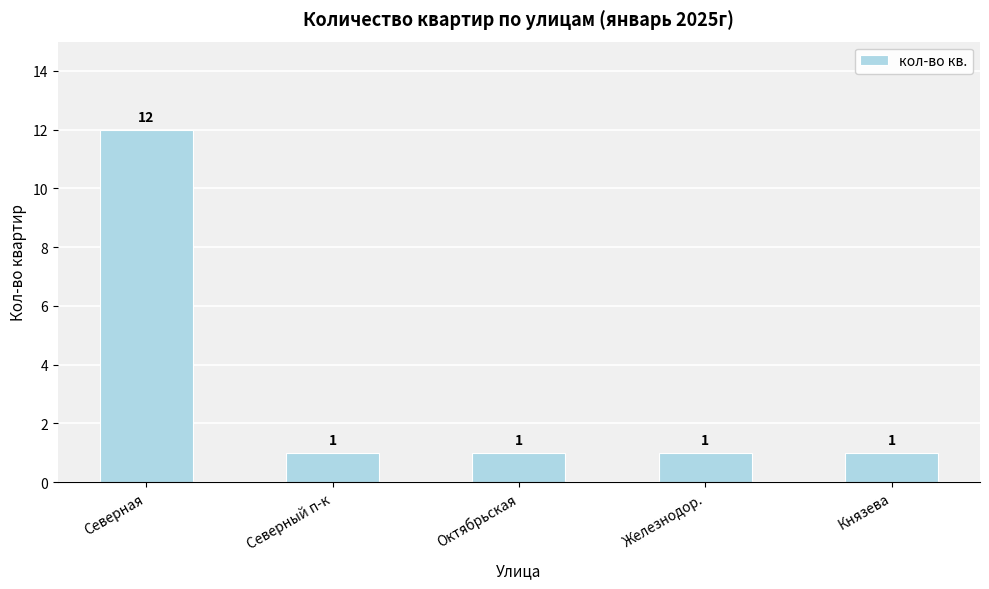

Approximately how many times larger is the value at Северная compared to Октябрьская?

12.0